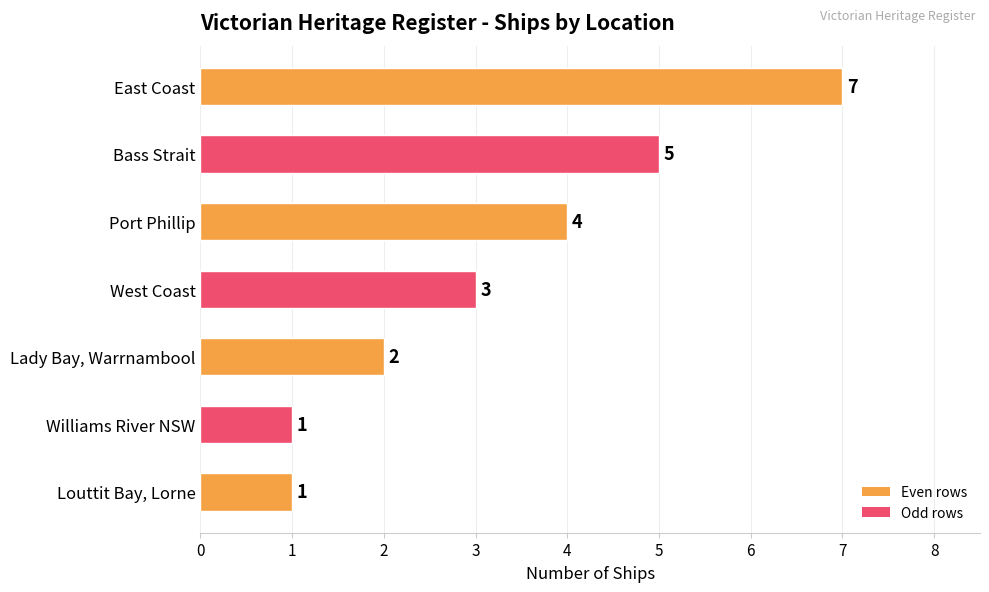

Are the bars horizontal?

Yes